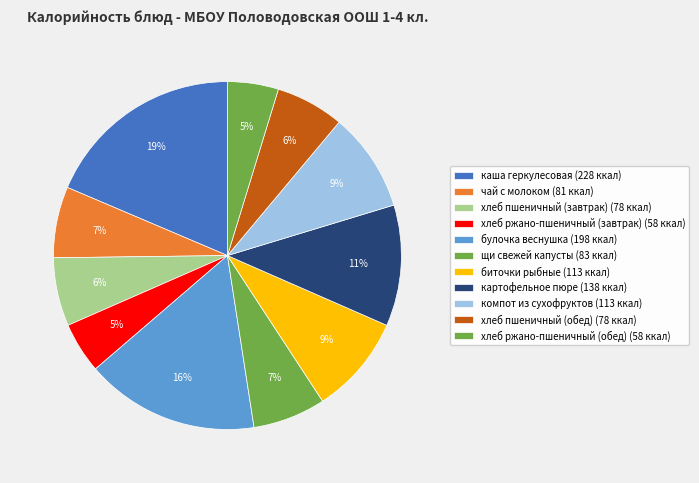

Is there a majority slice in this chart?

No